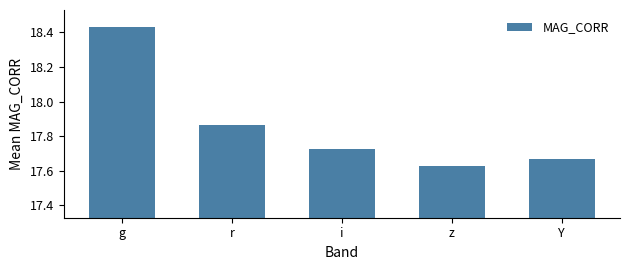

Approximately how many times larger is the value at Y compared to i?

1.0